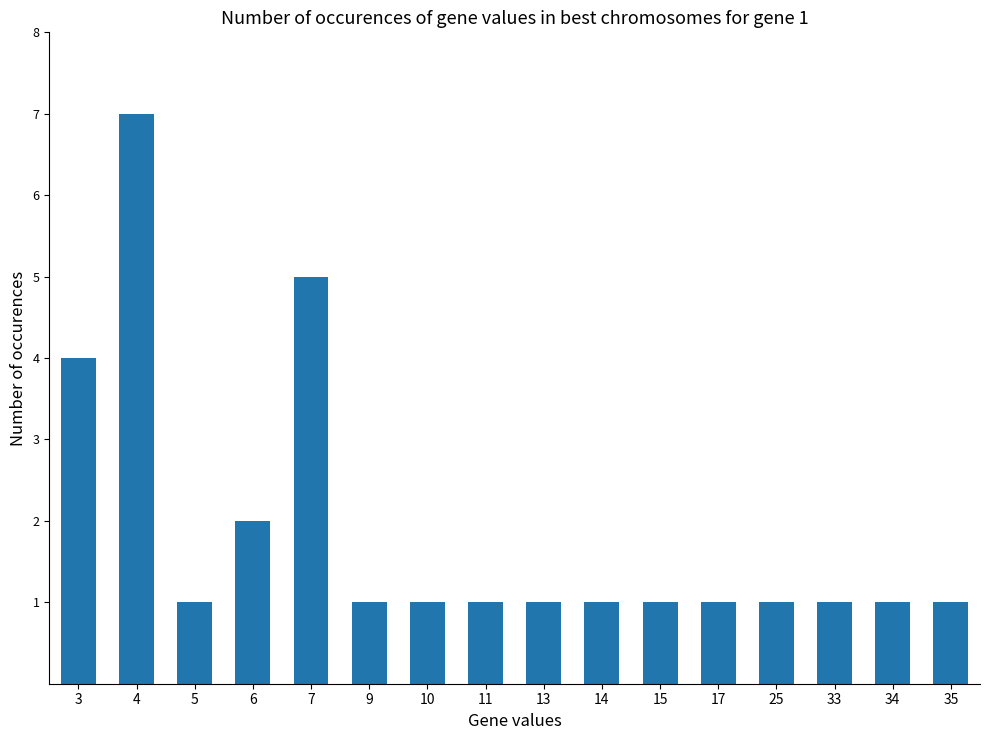

What is the value of the 7th bar from the left?

1